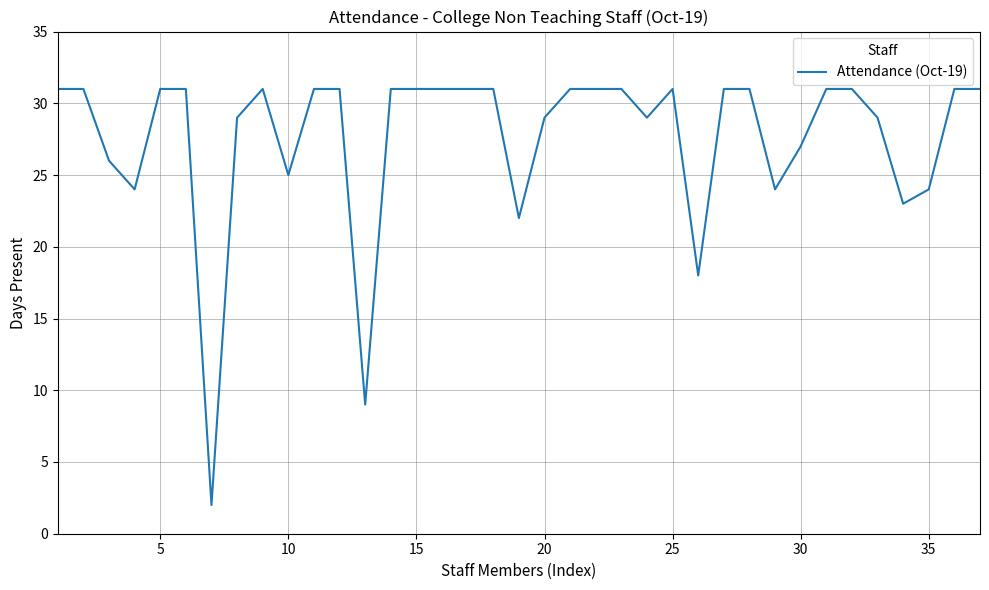

What is the maximum value shown in the chart?

31